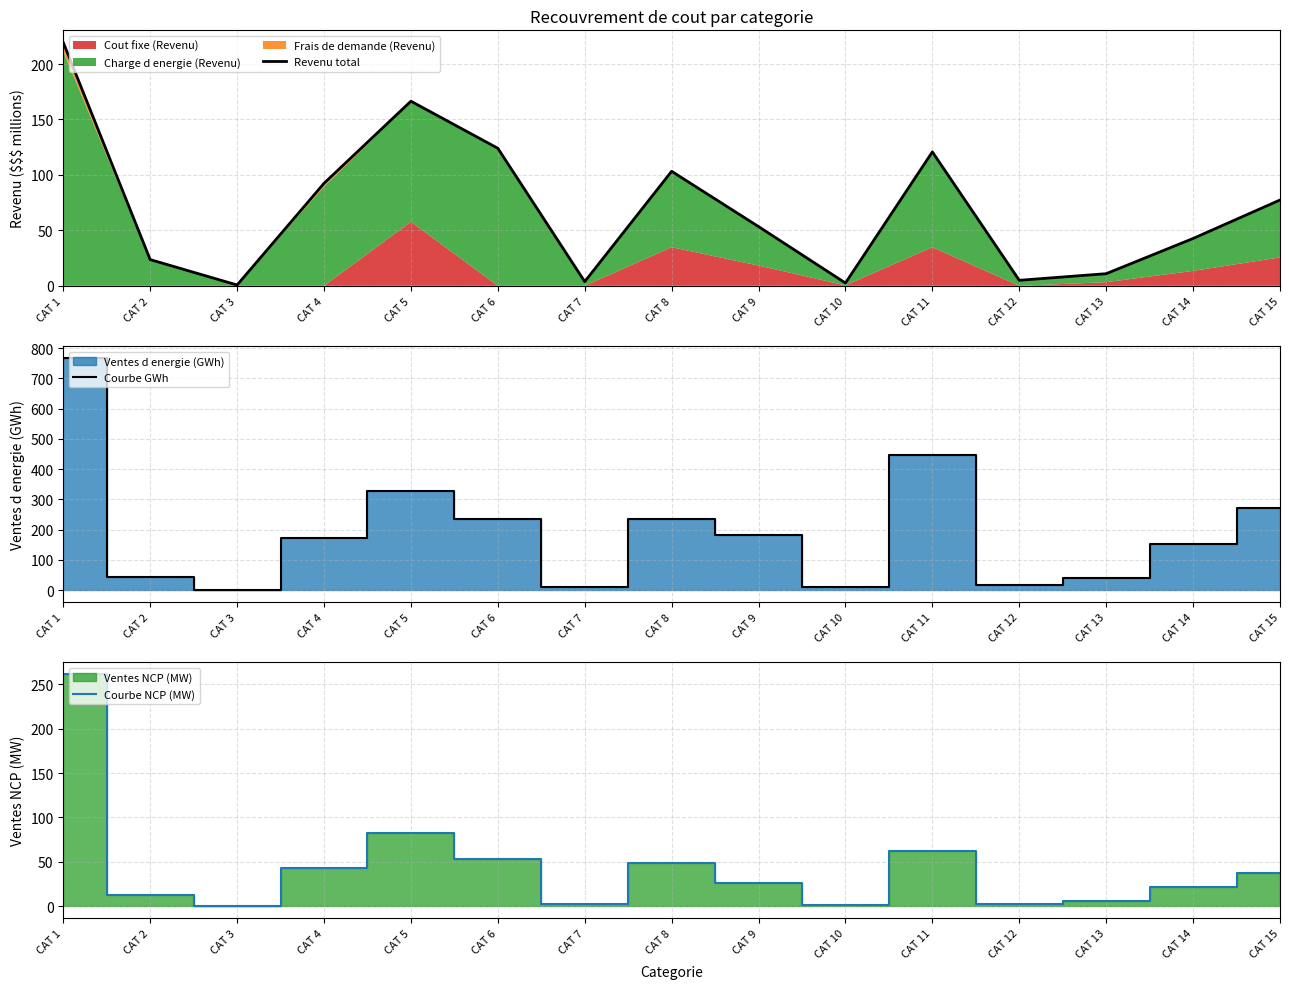

What is the difference between the maximum and minimum values in the Courbe GWh series?

766.3